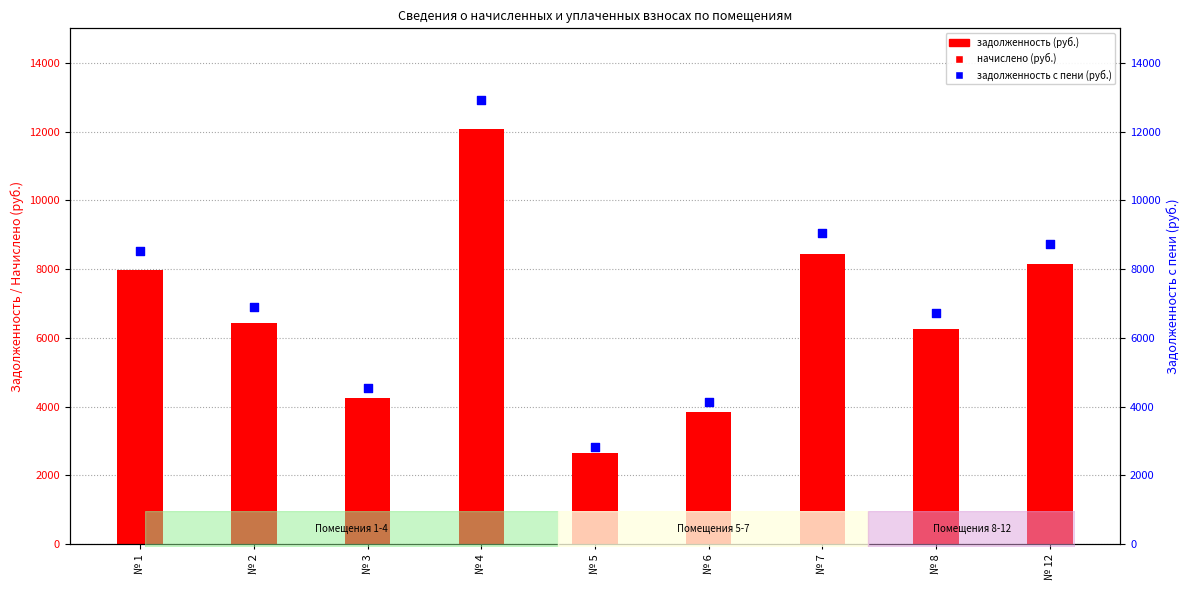

Which series has the widest spread of Y values?

zadolzhennost_peni